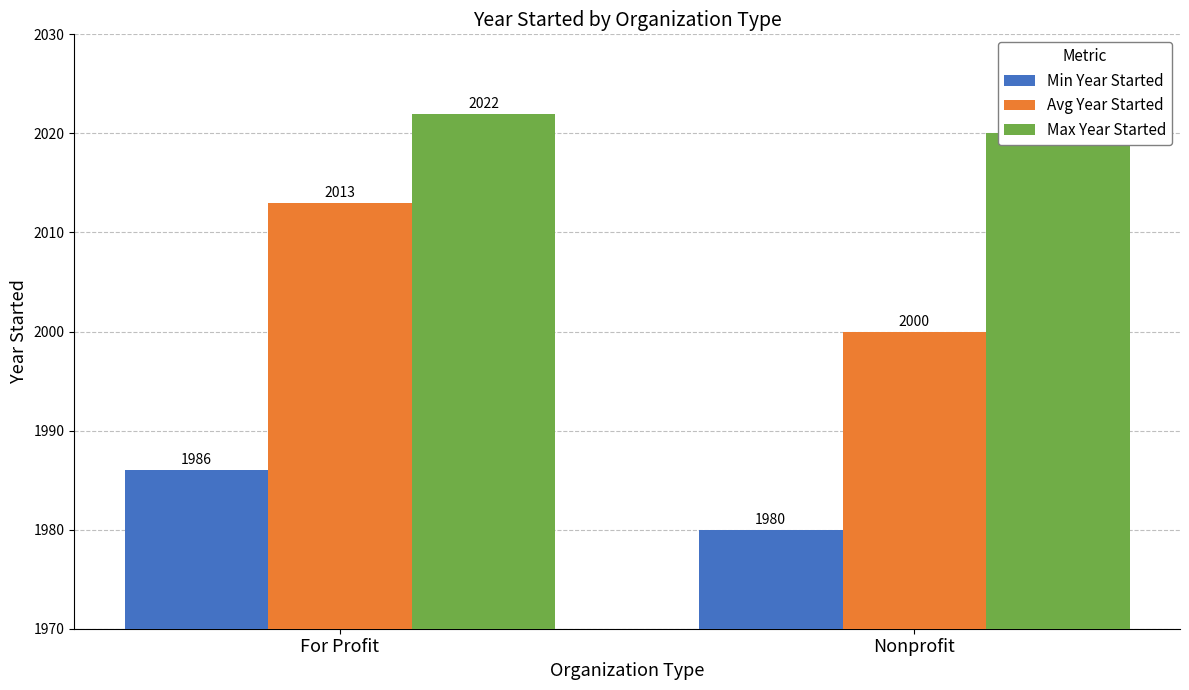

Reading right to left, extract all data points from this chart.

Min Year Started: 1980	1986
Avg Year Started: 2000	2013
Max Year Started: 2020	2022